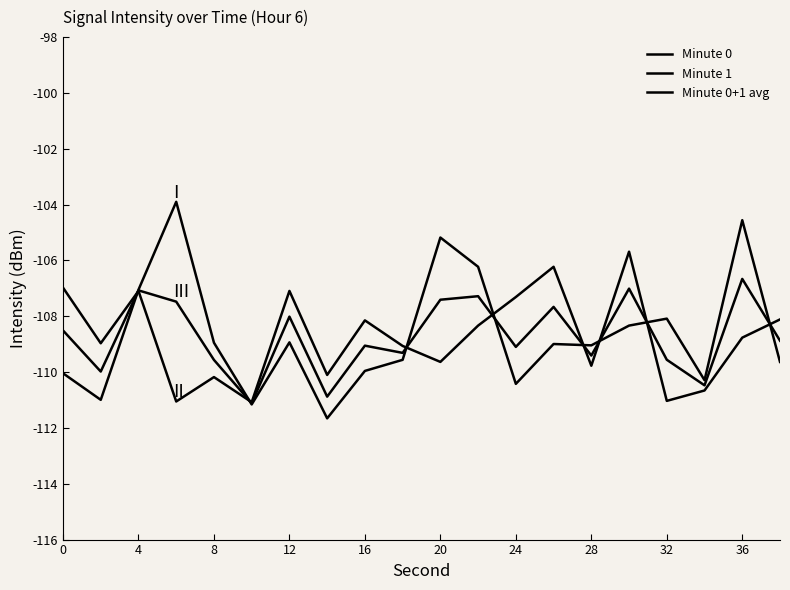

How many values in the Minute 1 series are below -108?

14